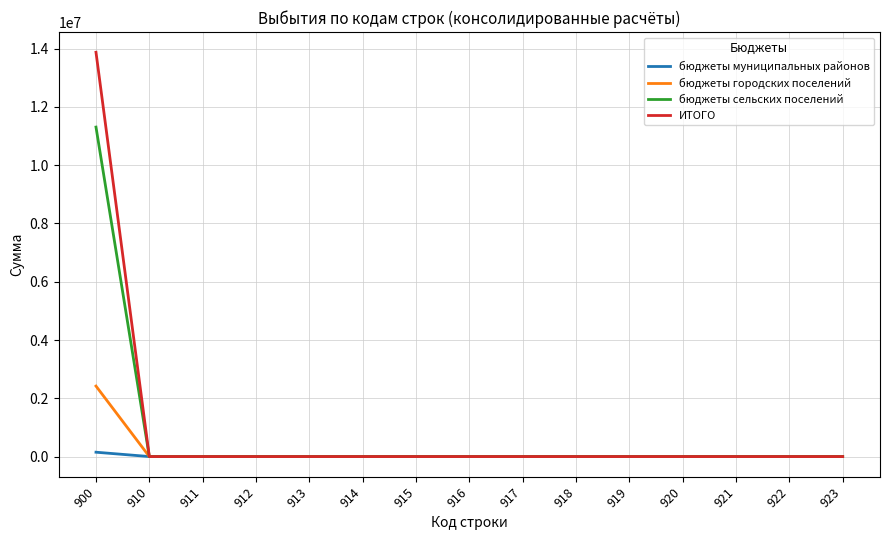

Rank the series by their average value, from highest to lowest.

ИТОГО, бюджеты сельских поселений, бюджеты городских поселений, бюджеты муниципальных районов